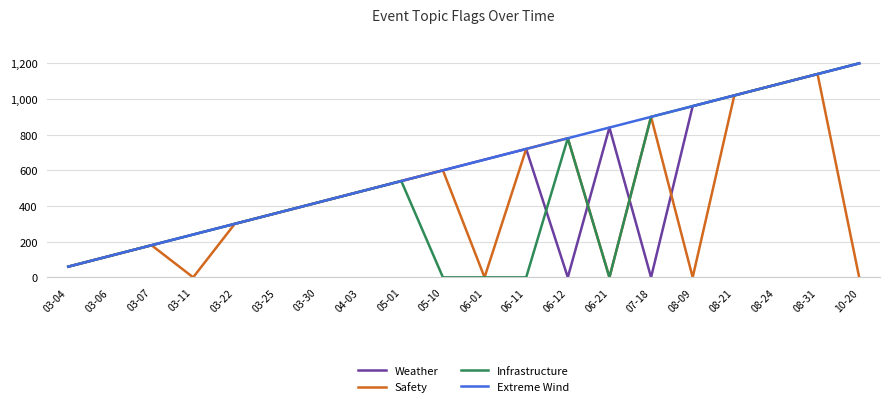

What is the difference between the maximum and minimum values in the Safety series?

1140